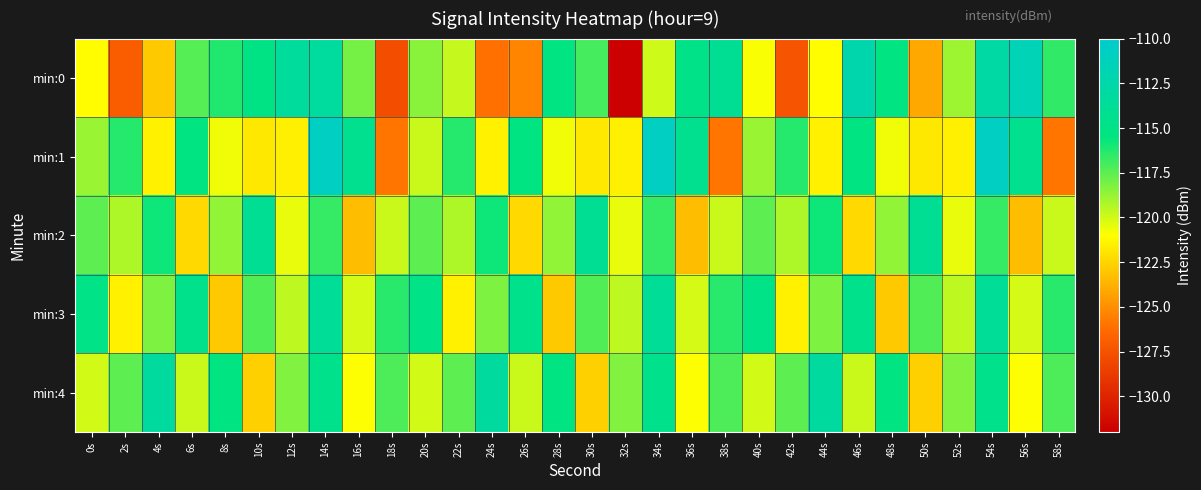

Which has a higher value, 40s or 34s?

34s